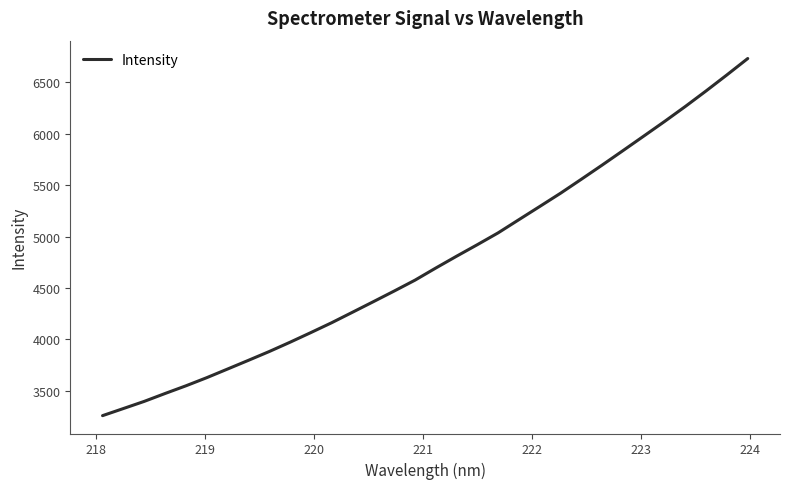

What is the smallest value displayed?

3256.8